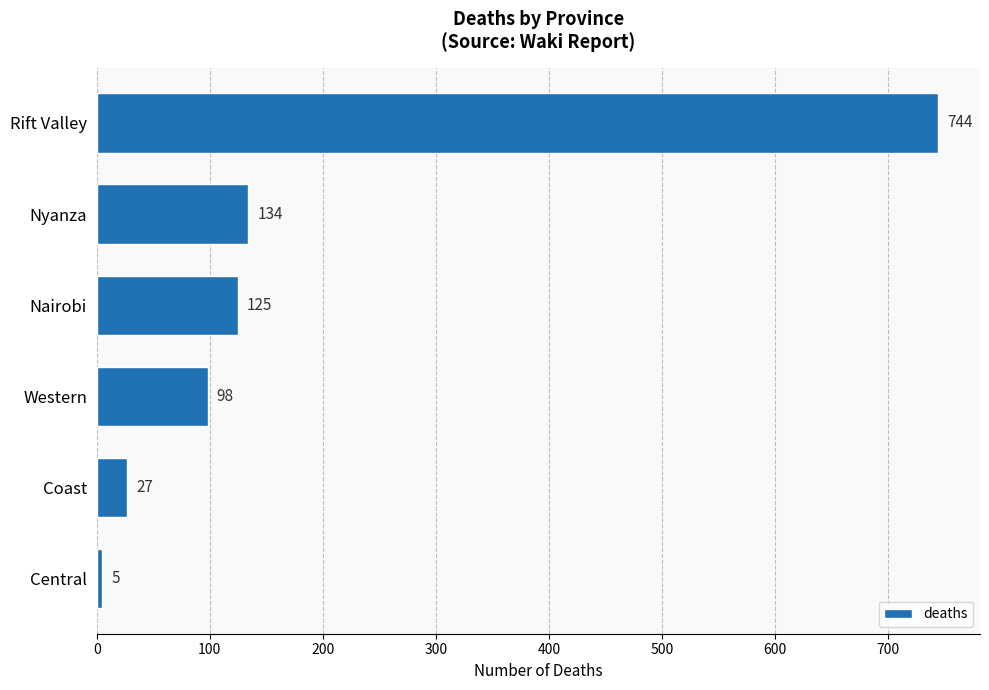

List the labels in order of value, smallest first.

Central, Coast, Western, Nairobi, Nyanza, Rift Valley